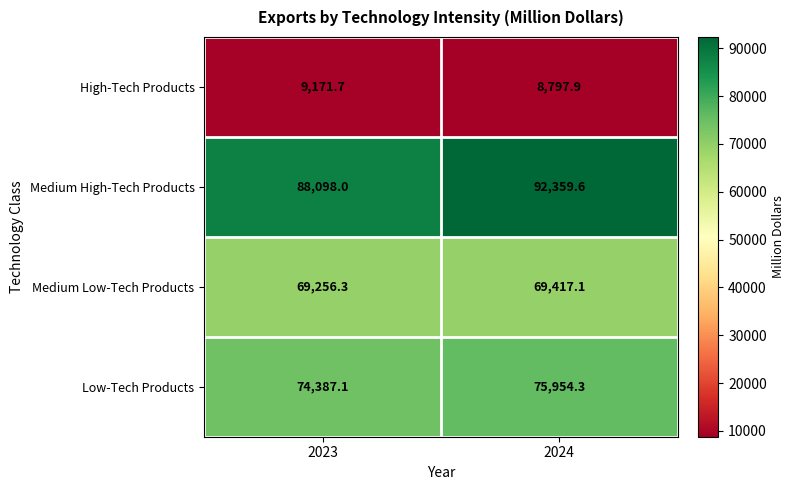

At 2023, list the series in order from largest to smallest.

Medium High-Tech Products, Low-Tech Products, Medium Low-Tech Products, High-Tech Products